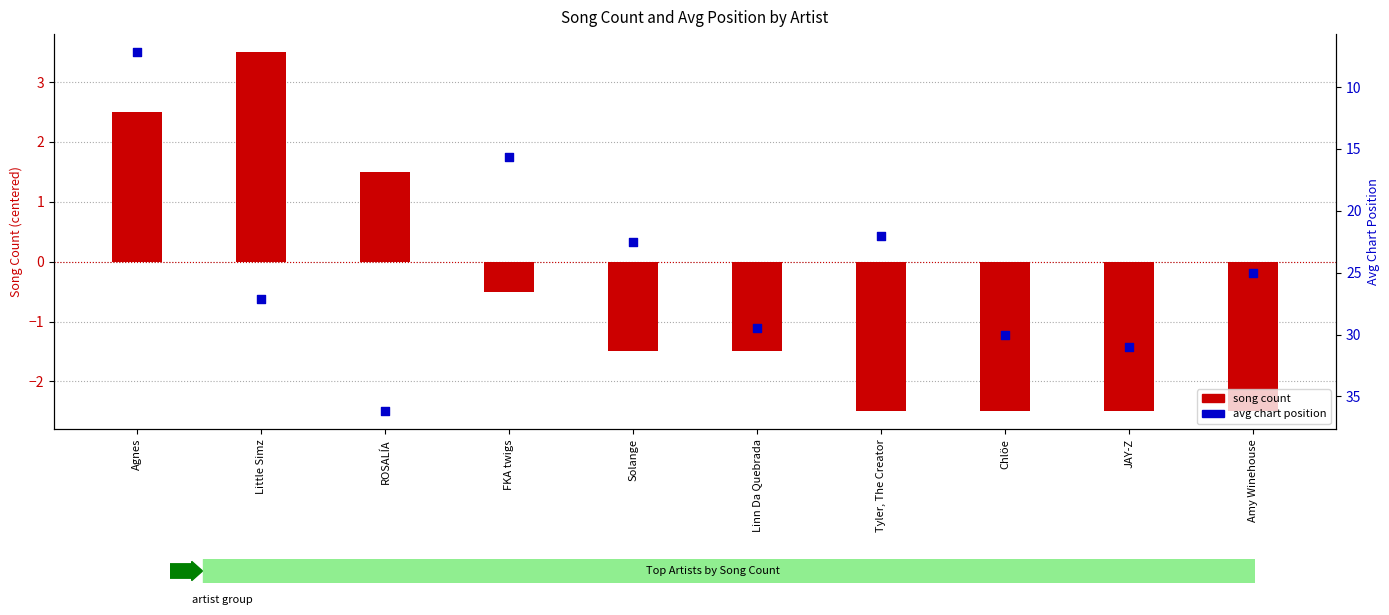

Which series reaches the maximum Y coordinate?

avg position